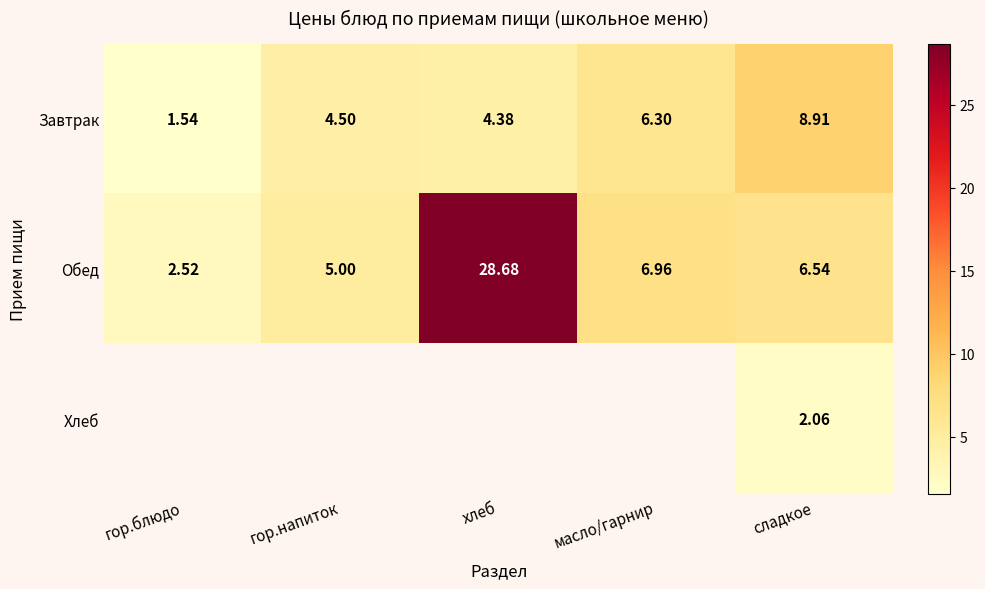

What is the difference between the maximum and second lowest values in the Обед series?

23.7